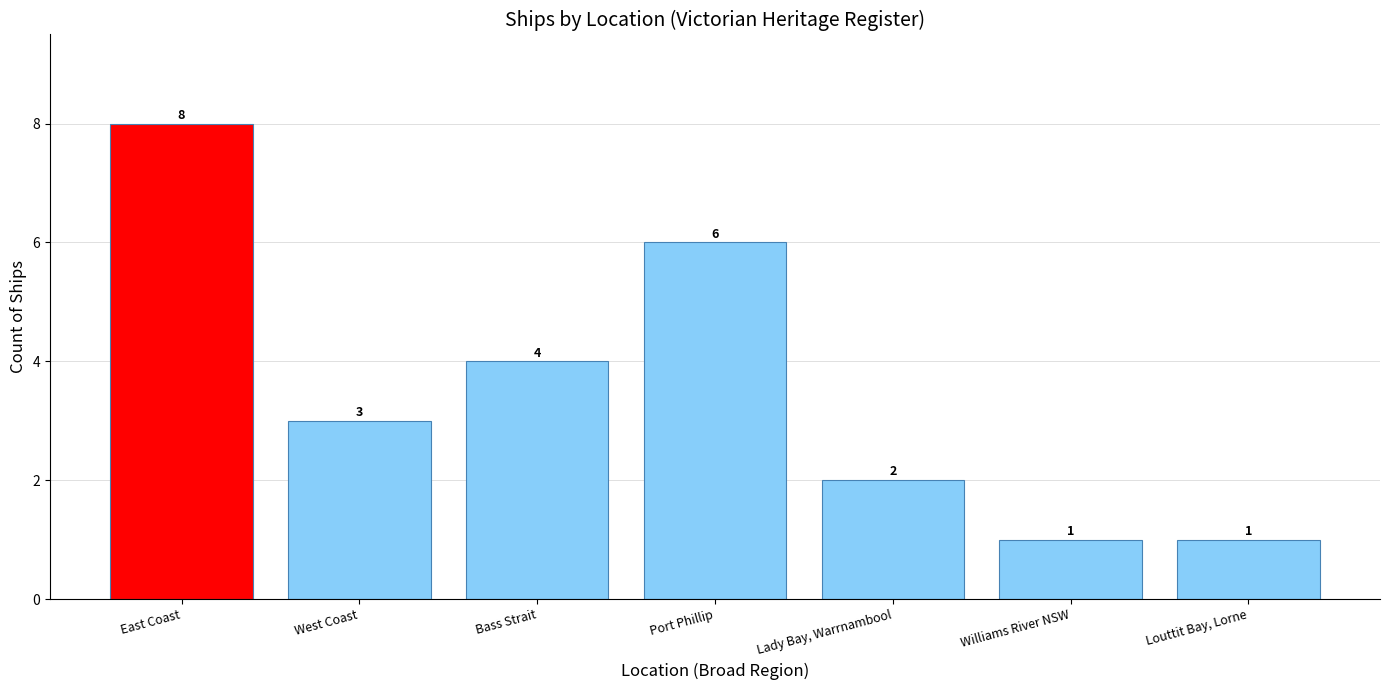

What is the sum of the values at Lady Bay, Warrnambool and West Coast?

5